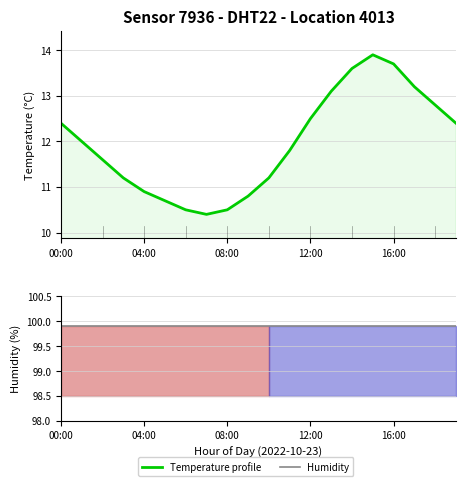

The value of Temperature profile at 11 is 11.8. True or false?

True